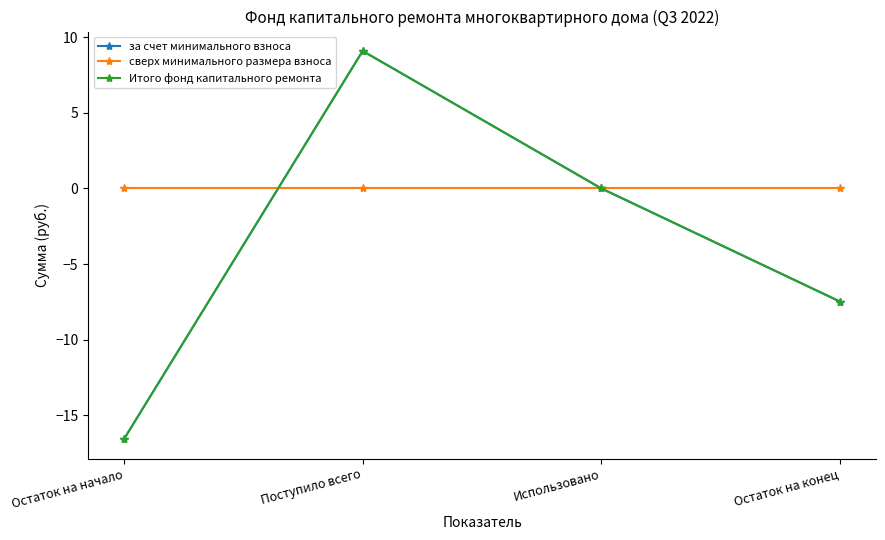

What position from the left is Остаток на начало?

1